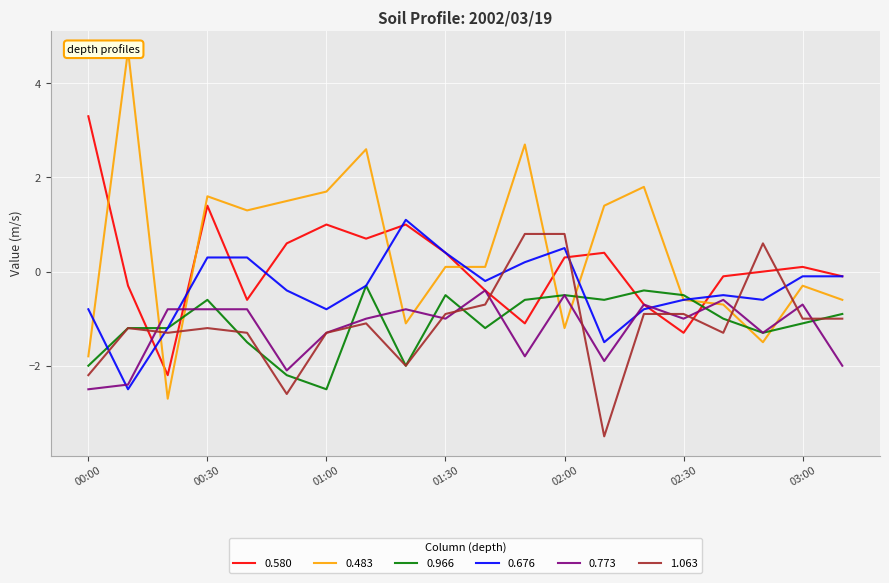

After their last crossing, which series has the higher values: 0.676 or 1.063?

0.676